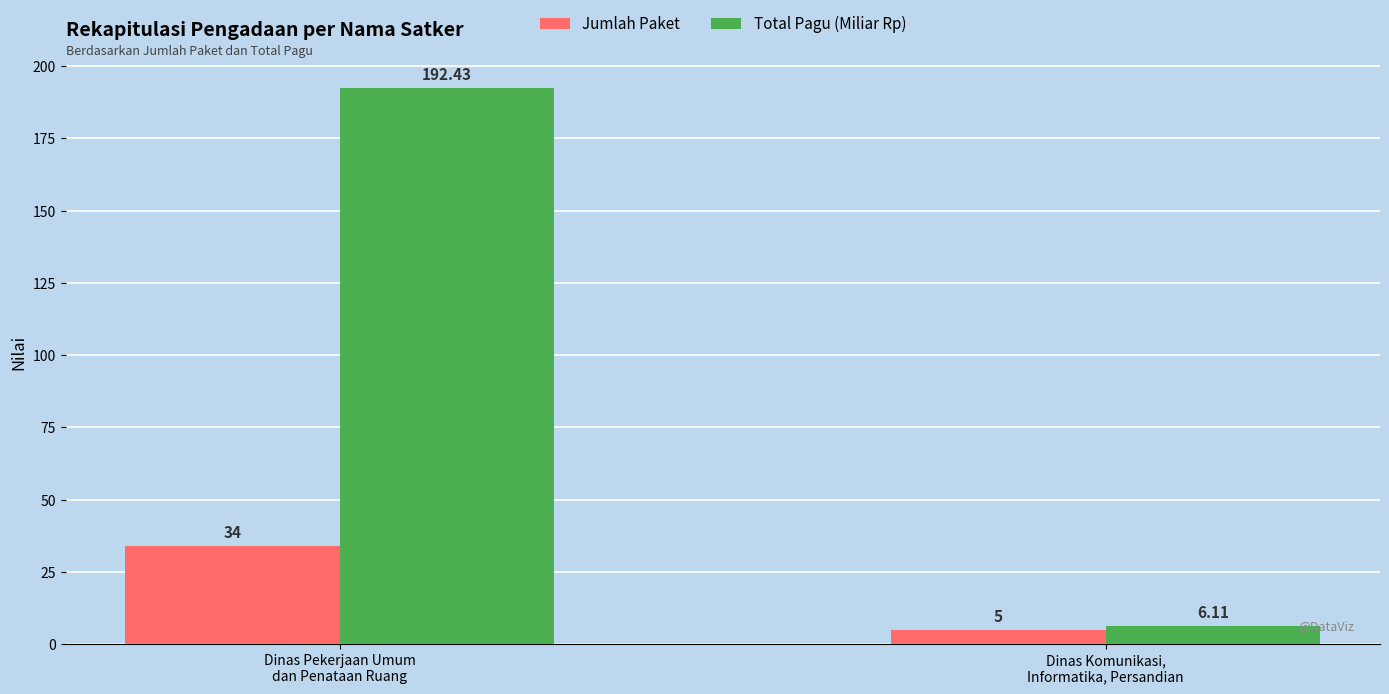

What is the sum of all Jumlah Paket values?

39.0